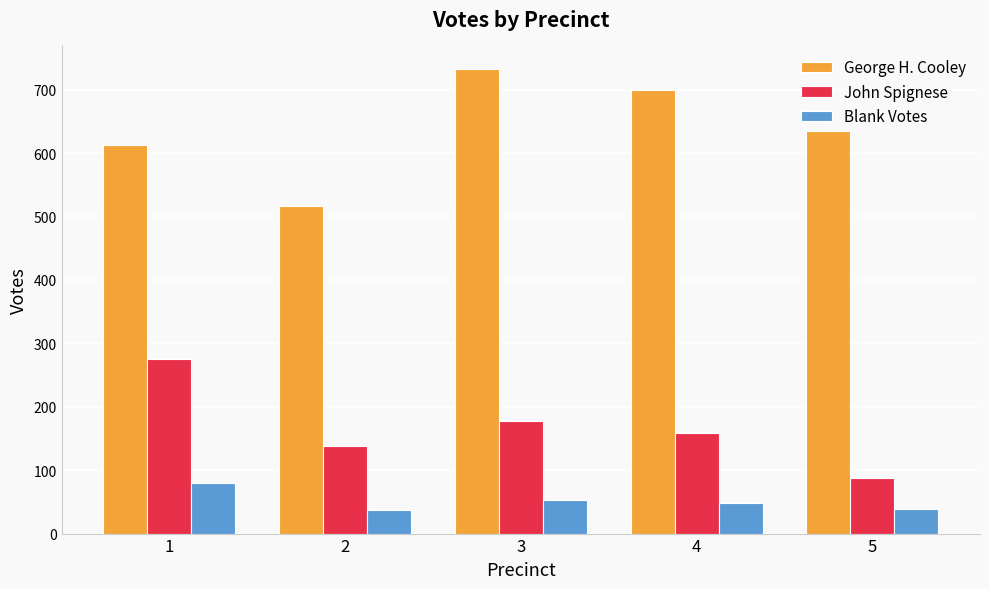

The value of John Spignese at 1 is 276. True or false?

True